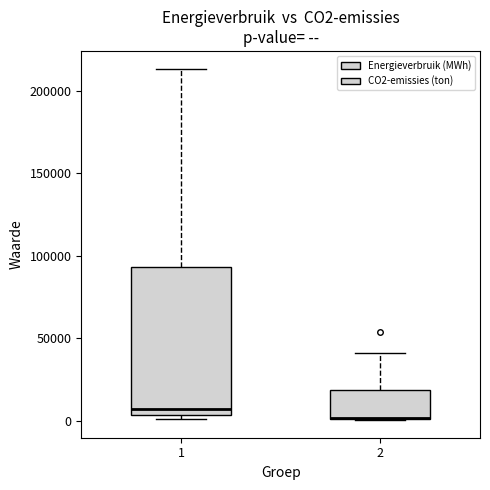

Where is the upper edge of the box at x = 1 on the y-axis? The values are not printed on the chart, so give them approximately, as read against the axis.

95000